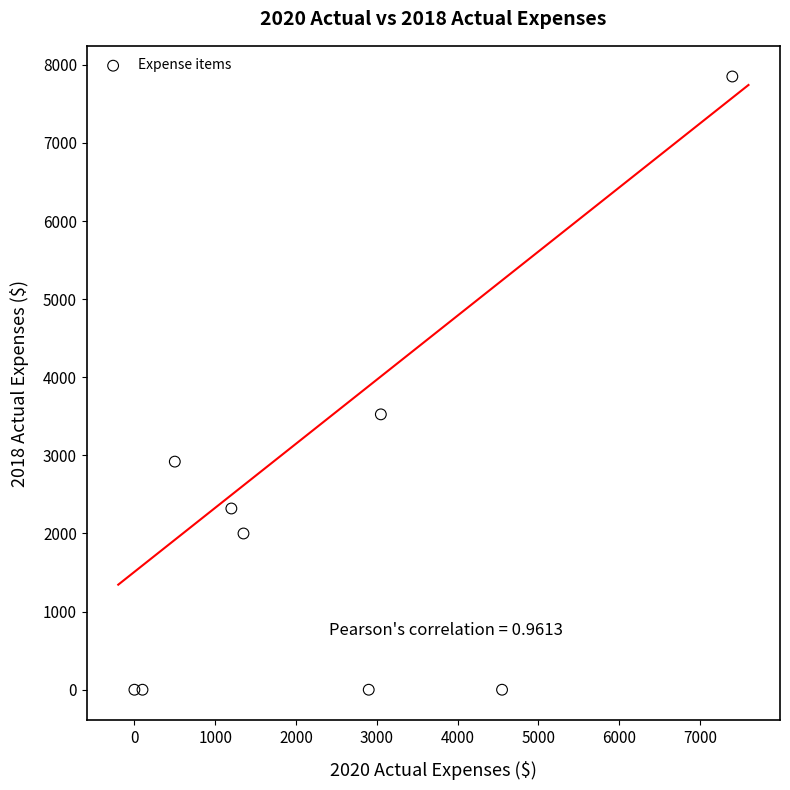

What Y value in the scatter plot is closest to 3925?

3525